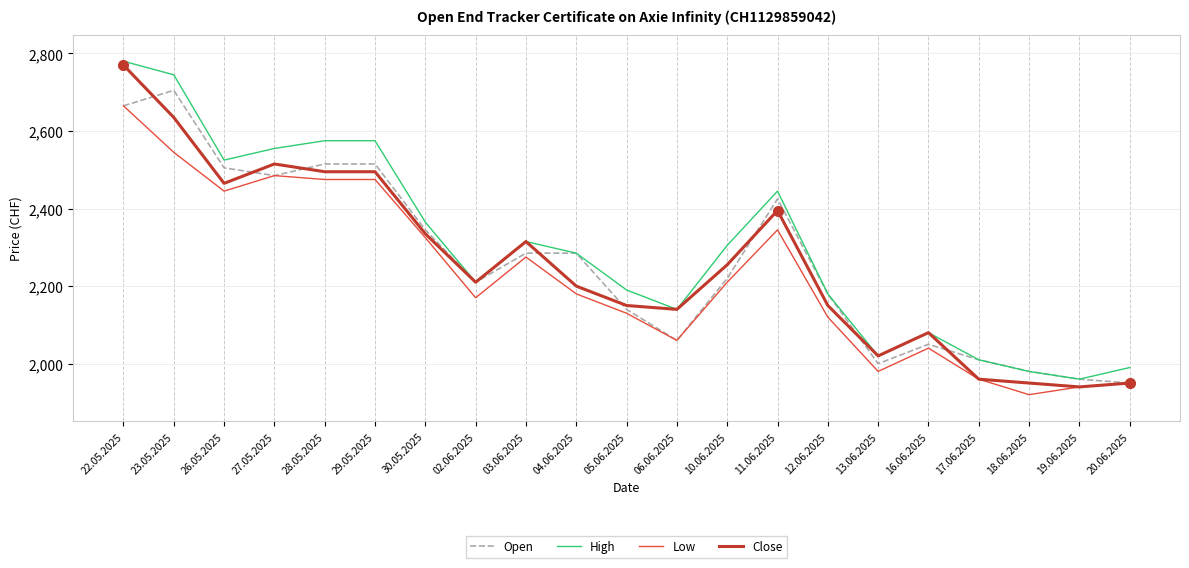

True or false: Close has more than 2 interior local peaks.

True